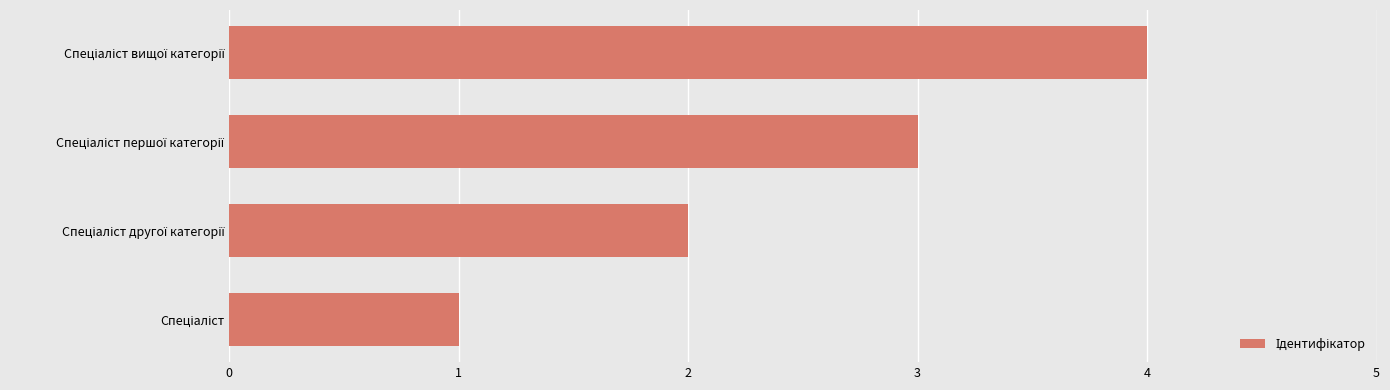

What is the sum of all values?

10